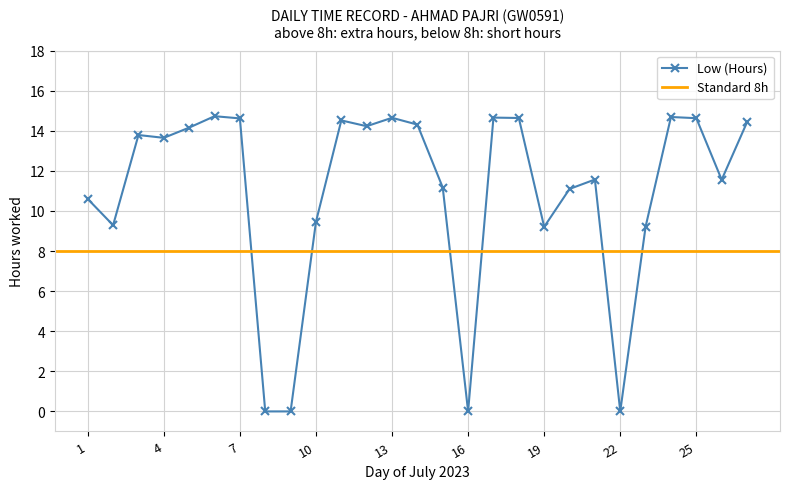

The value at 10 is 9.5. True or false?

True